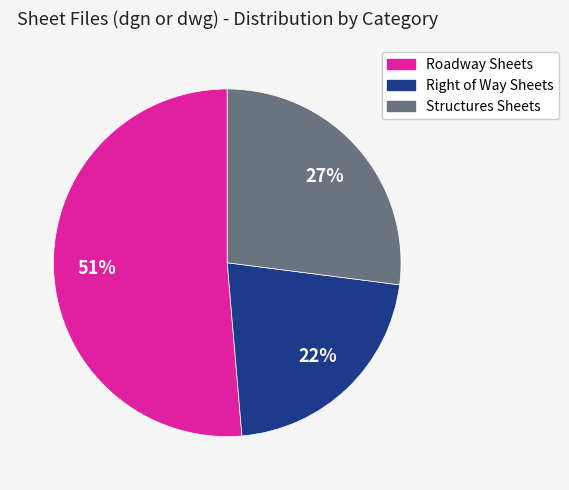

What is the largest slice in the pie chart?

Roadway Sheets